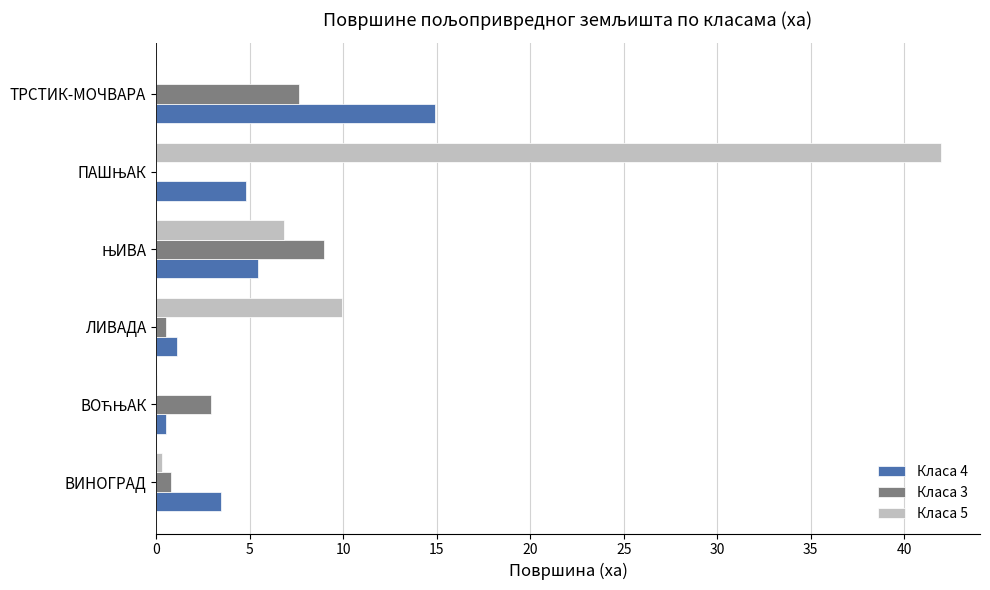

How many values in the Класа 4 series exceed 4?

3